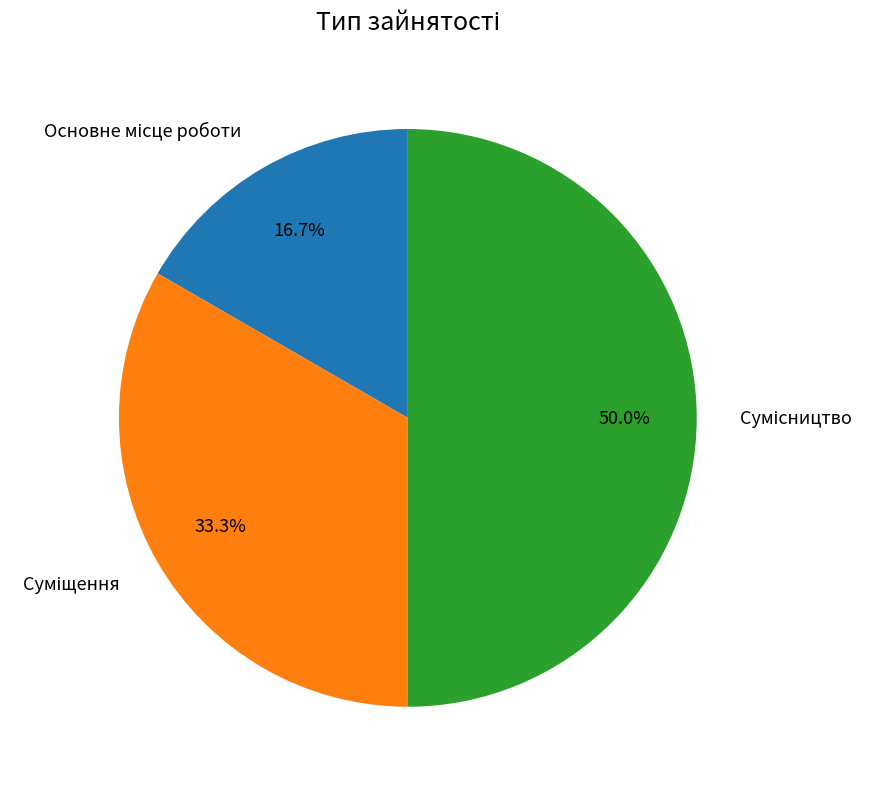

Count the number of slices in the pie.

3